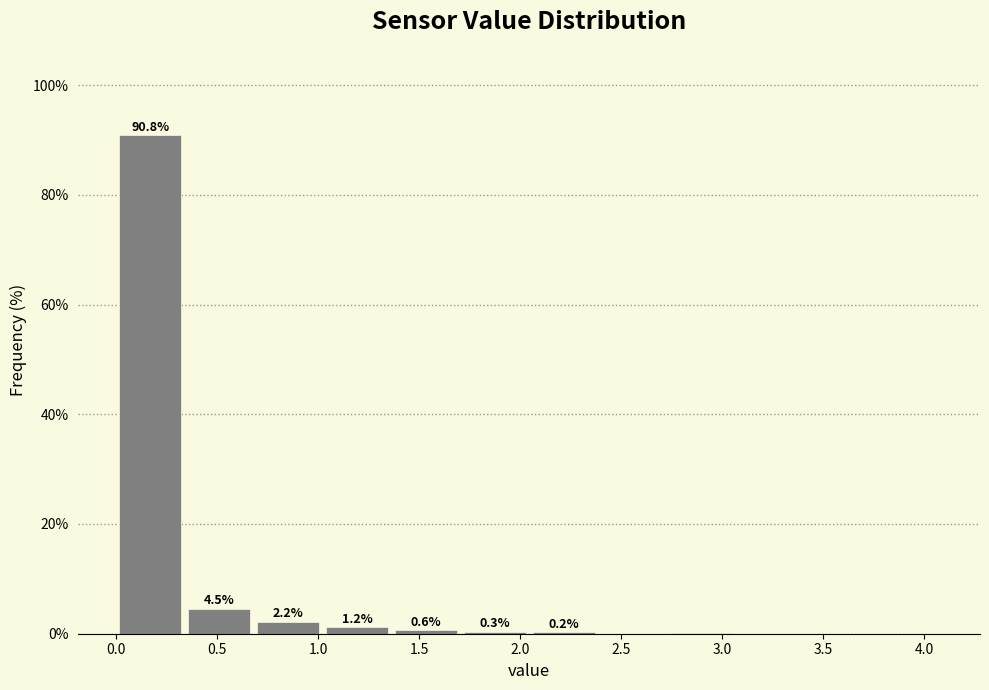

Which range on the x-axis has the tallest bar?

0.00 to 0.35